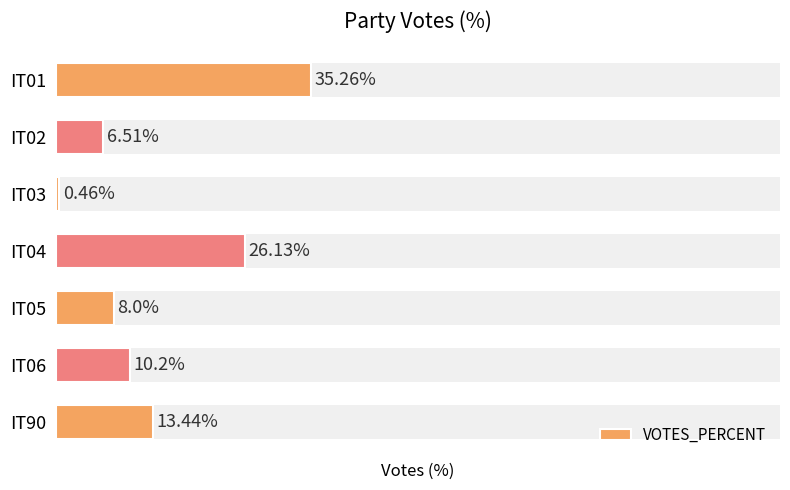

How many data points are above 10?

4